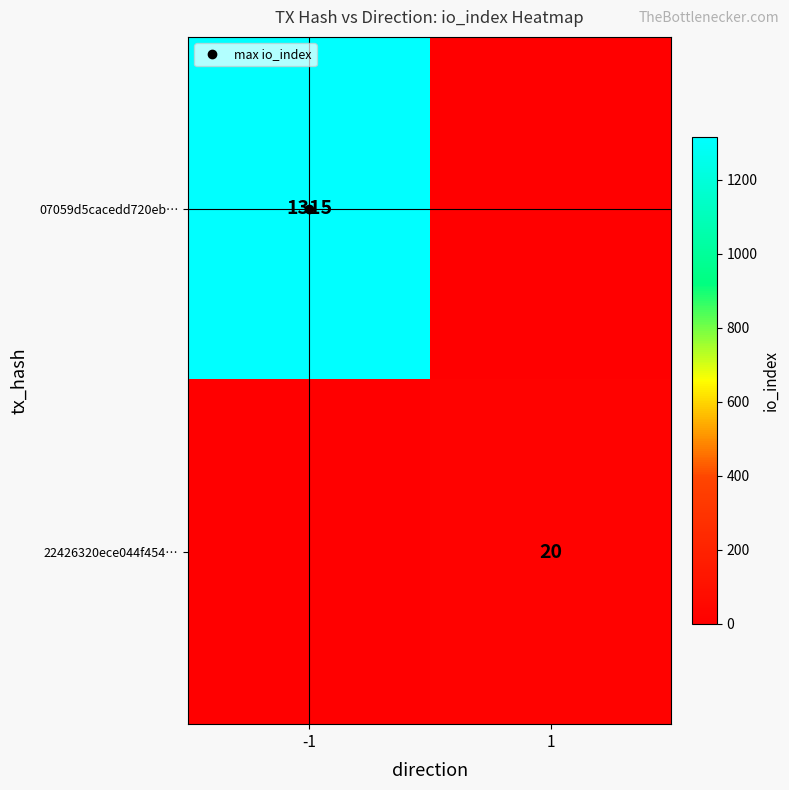

How many values in the 22426320ece044f454… series are below 20?

1